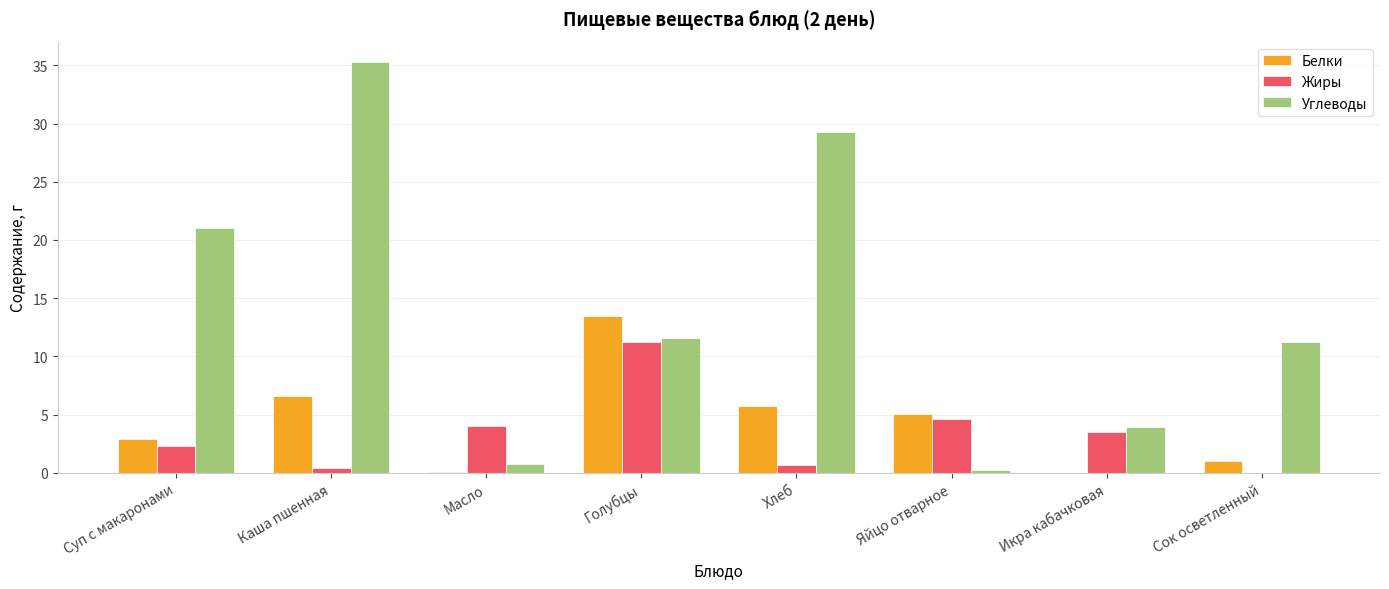

How many groups of bars are there?

8